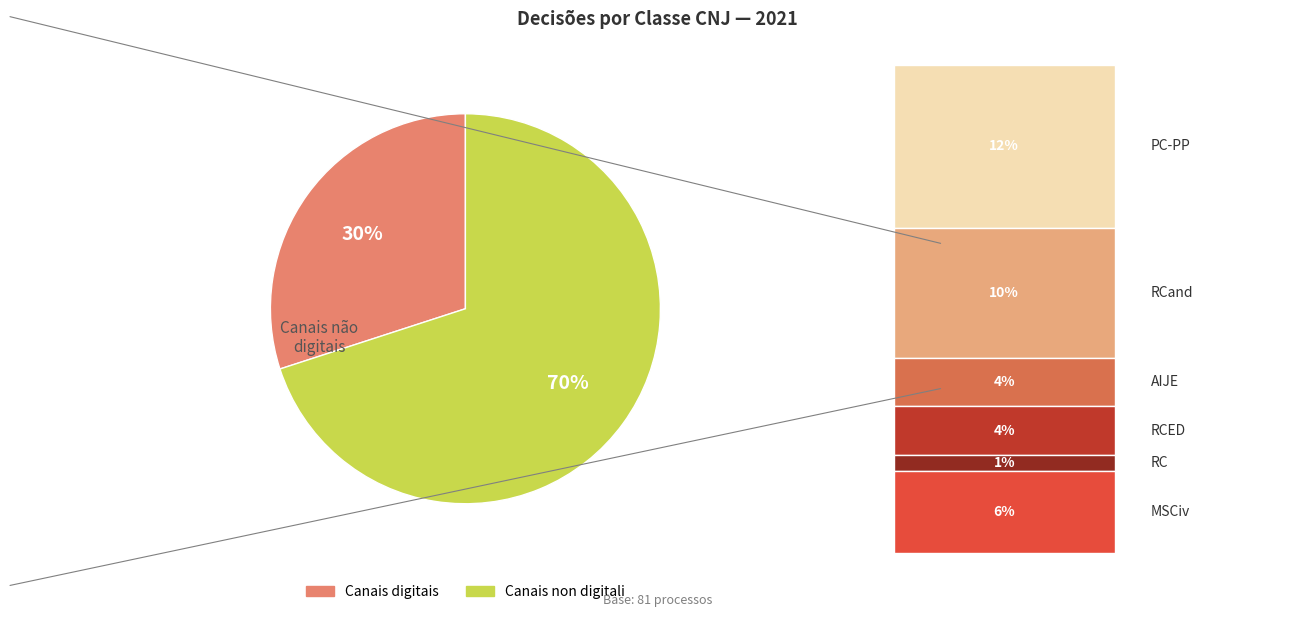

To the nearest percent, what is the difference between the largest and smallest slice percentages?

40%